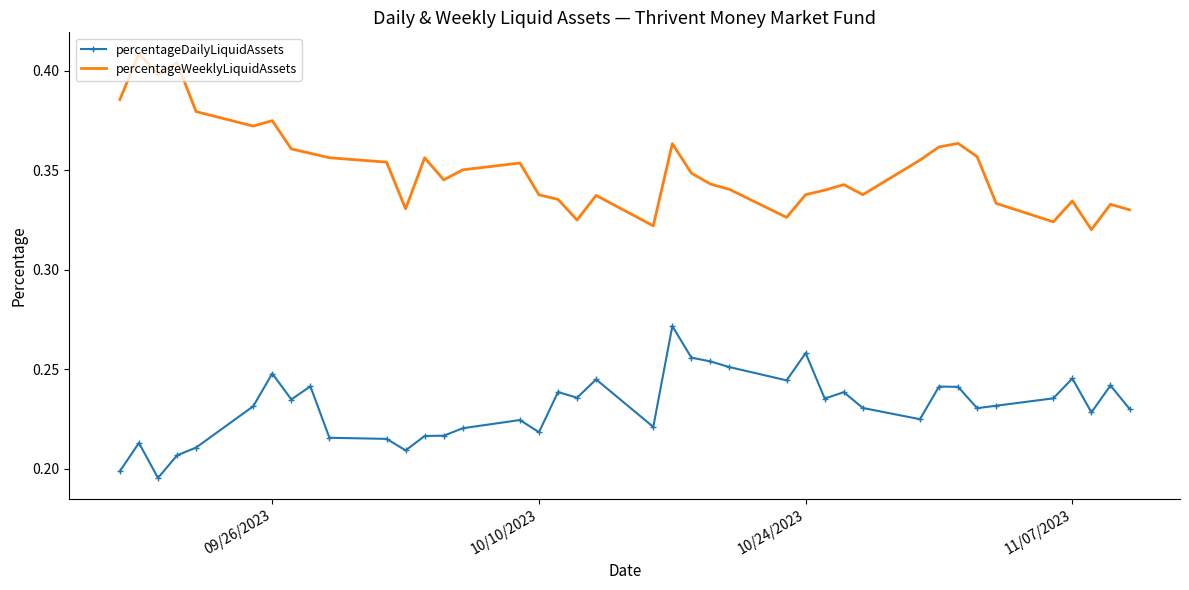

Which series has the largest total across all categories?

percentageWeeklyLiquidAssets